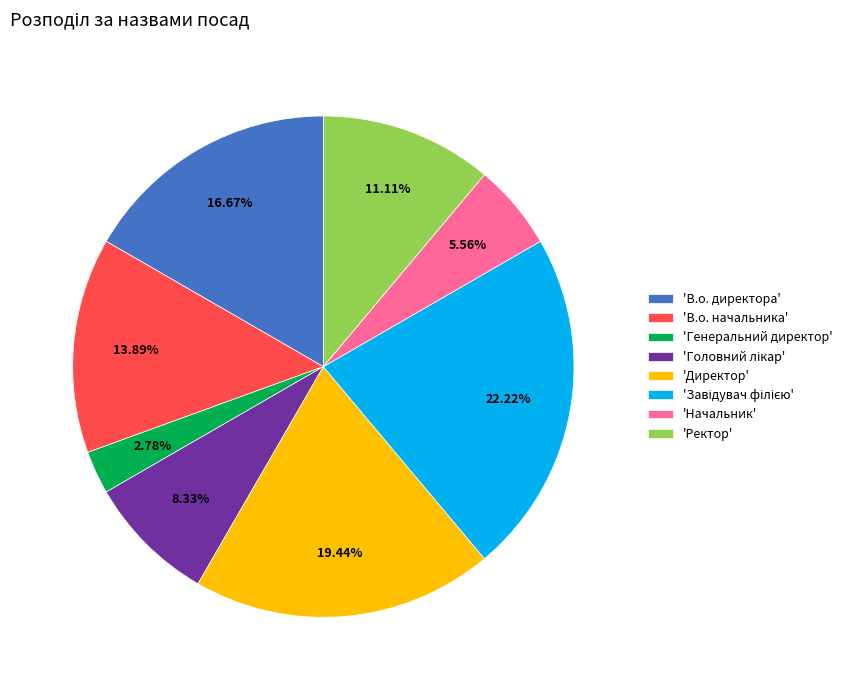

Which category has the smallest portion of the pie?

'Генеральний директор'